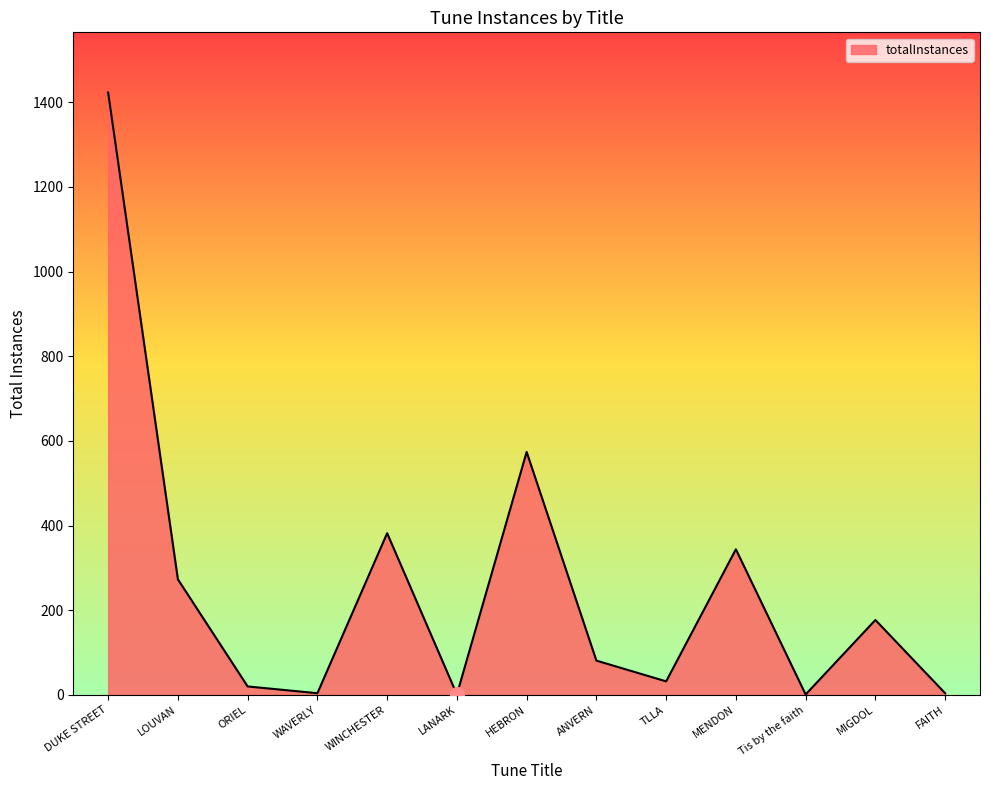

Between HEBRON and DUKE STREET, which is larger?

DUKE STREET